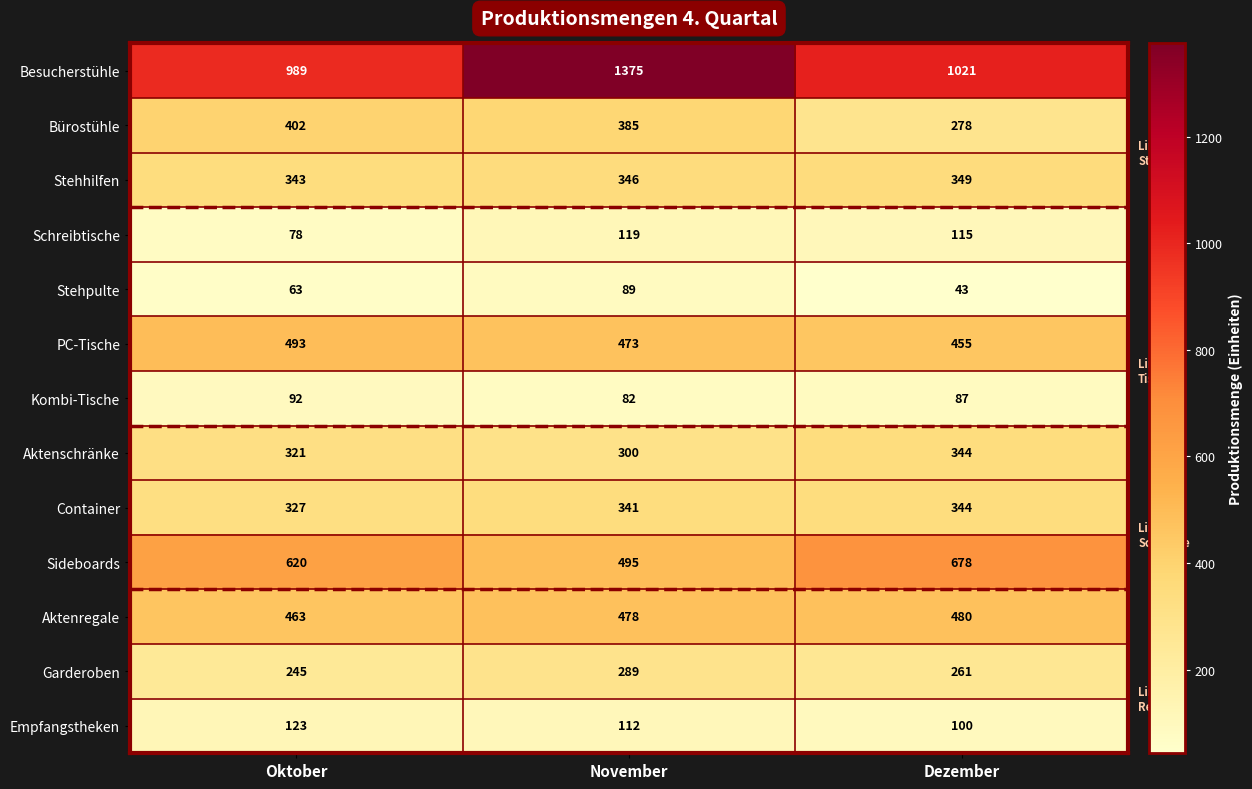

At which category is the sum across all series the highest?

November